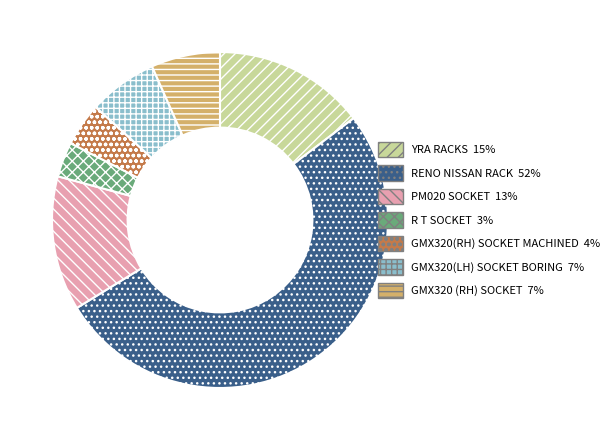

Which has a higher value, R T SOCKET or RENO NISSAN RACK?

RENO NISSAN RACK